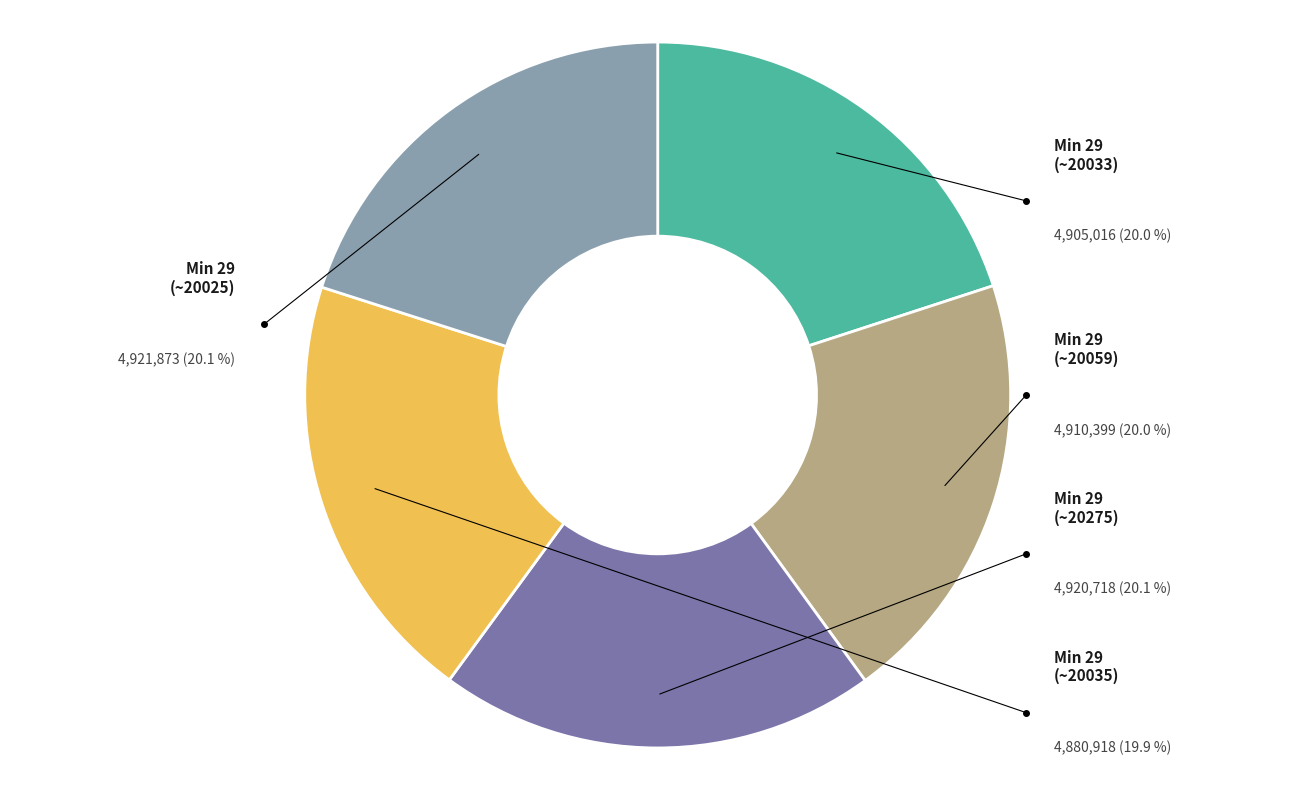

Is it true that Samples=4910667 is 32% of the pie?

False